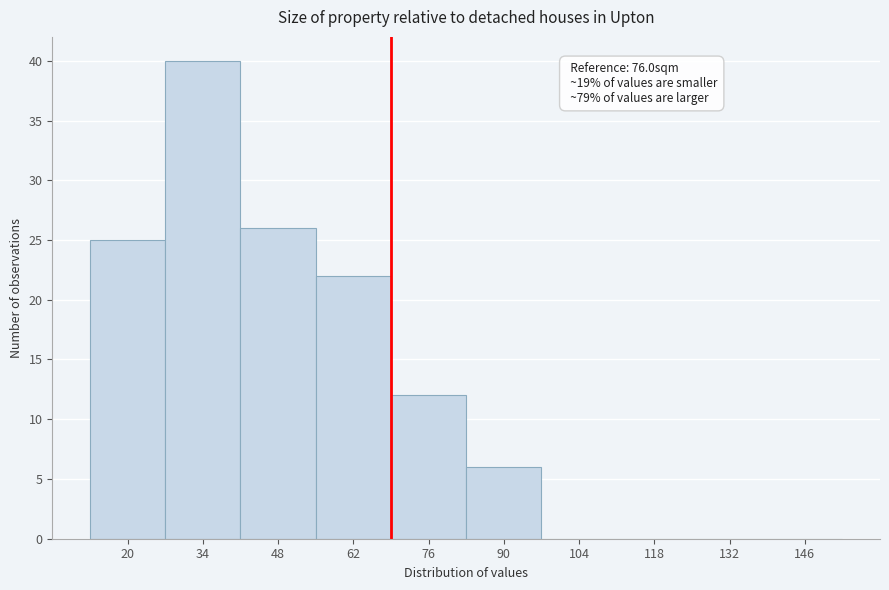

Reading left to right, transcribe all the data shown in this chart.

20=25	34=40	48=26	62=22	76=12	90=6	104=0	118=0	132=0	146=0